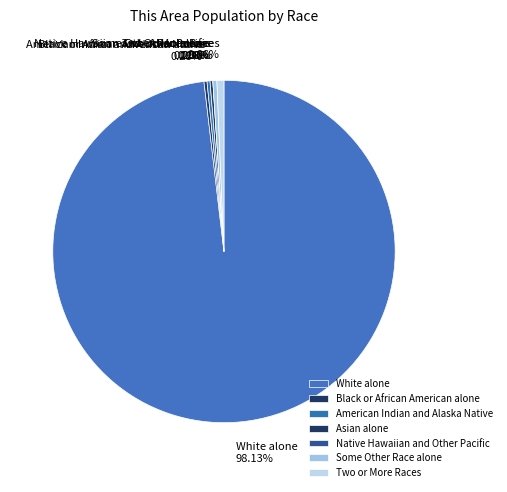

Approximately how many times larger is the value at Black or African American alone compared to Two or More Races?

0.4